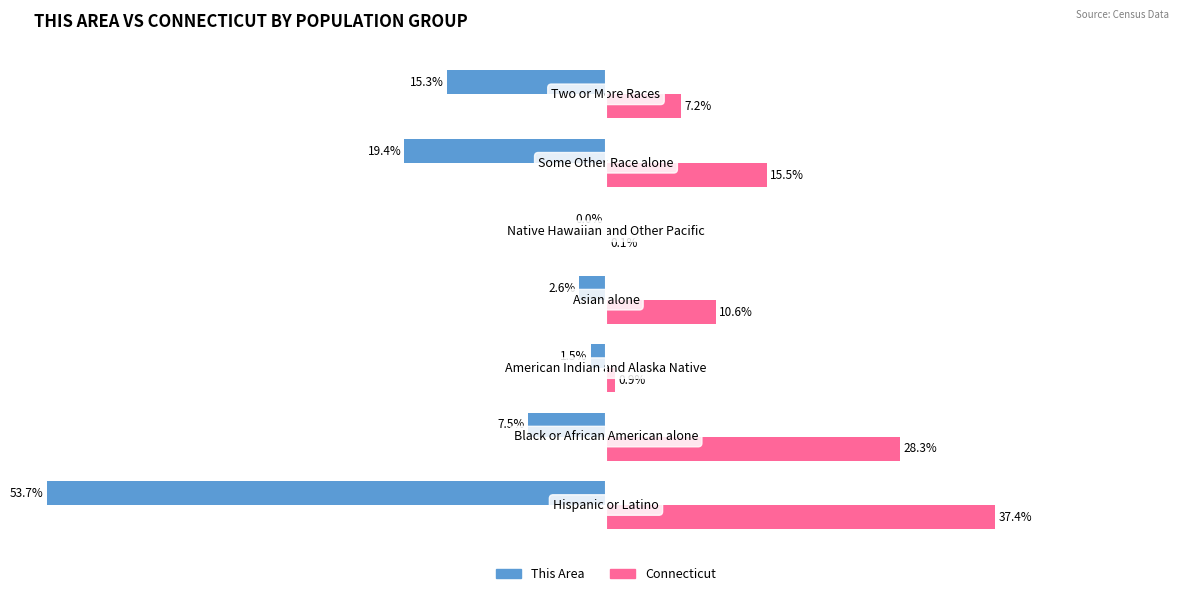

List the series in order of their peak value, highest first.

Connecticut, This Area